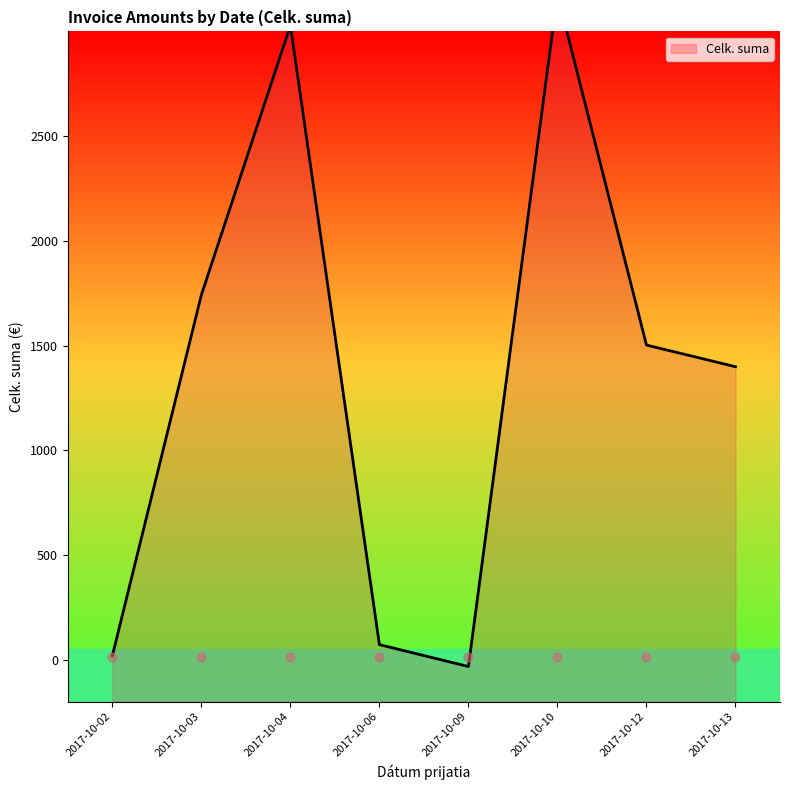

What is the ratio of the value at 2017-10-13 to the value at 2017-10-06?

19.2